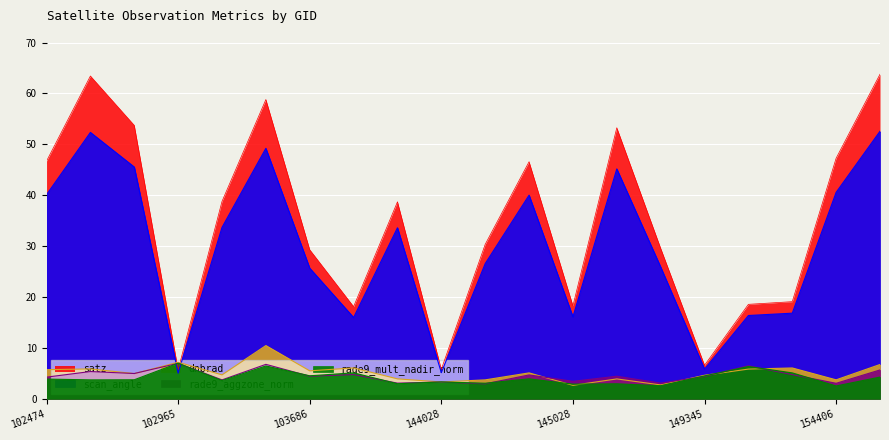

What is the average value of the satz series?

34.6